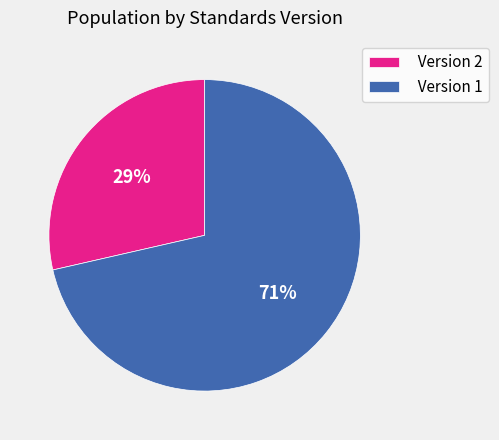

How many segments does this pie chart have?

2